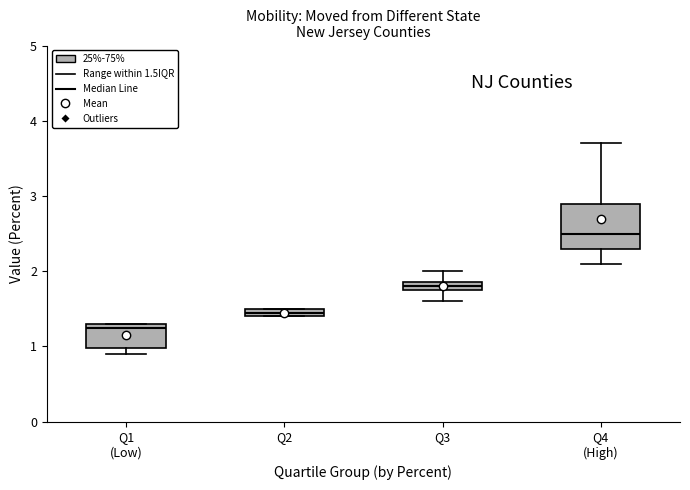

Comparing the boxes themselves (not the whiskers), which one is the tallest?

Q4 (High)